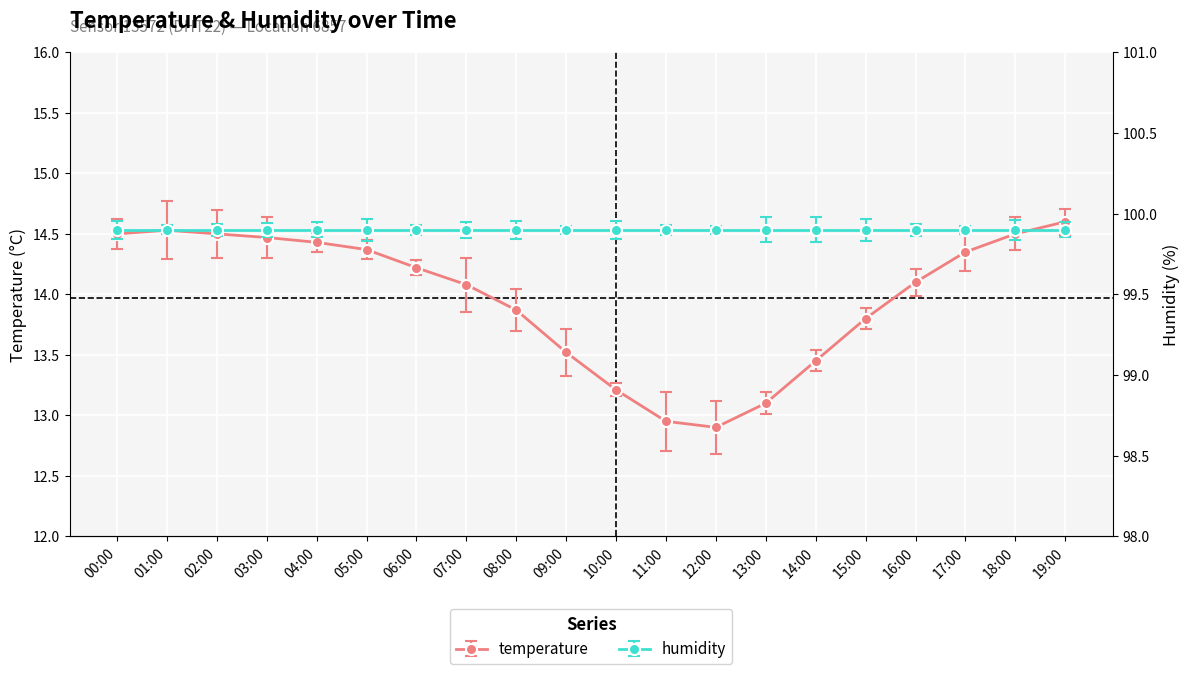

True or false: the data shows 9.2 at 05:00.

False